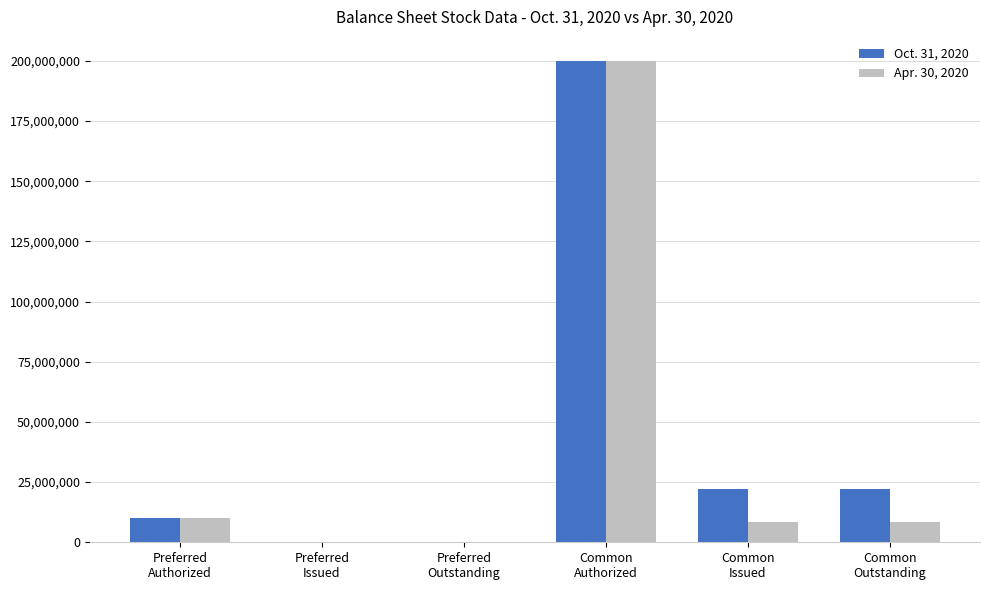

What is the greatest value displayed?

200000000